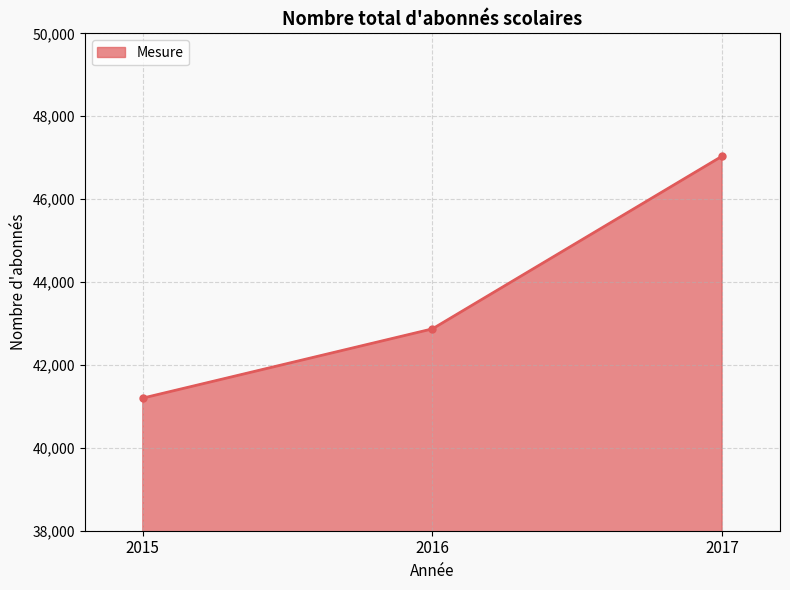

What is the value of the 3rd point from the left?

47036